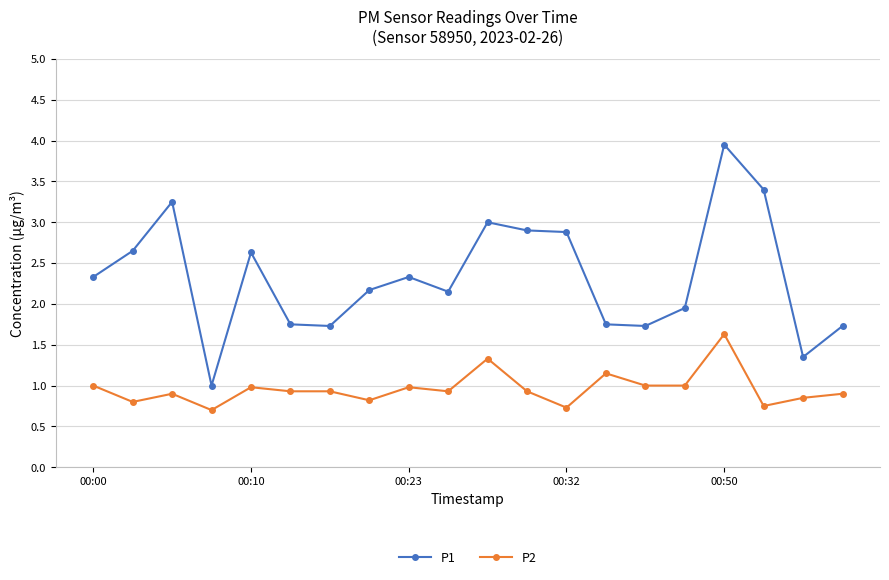

How many data points in P1 are above 2?

12